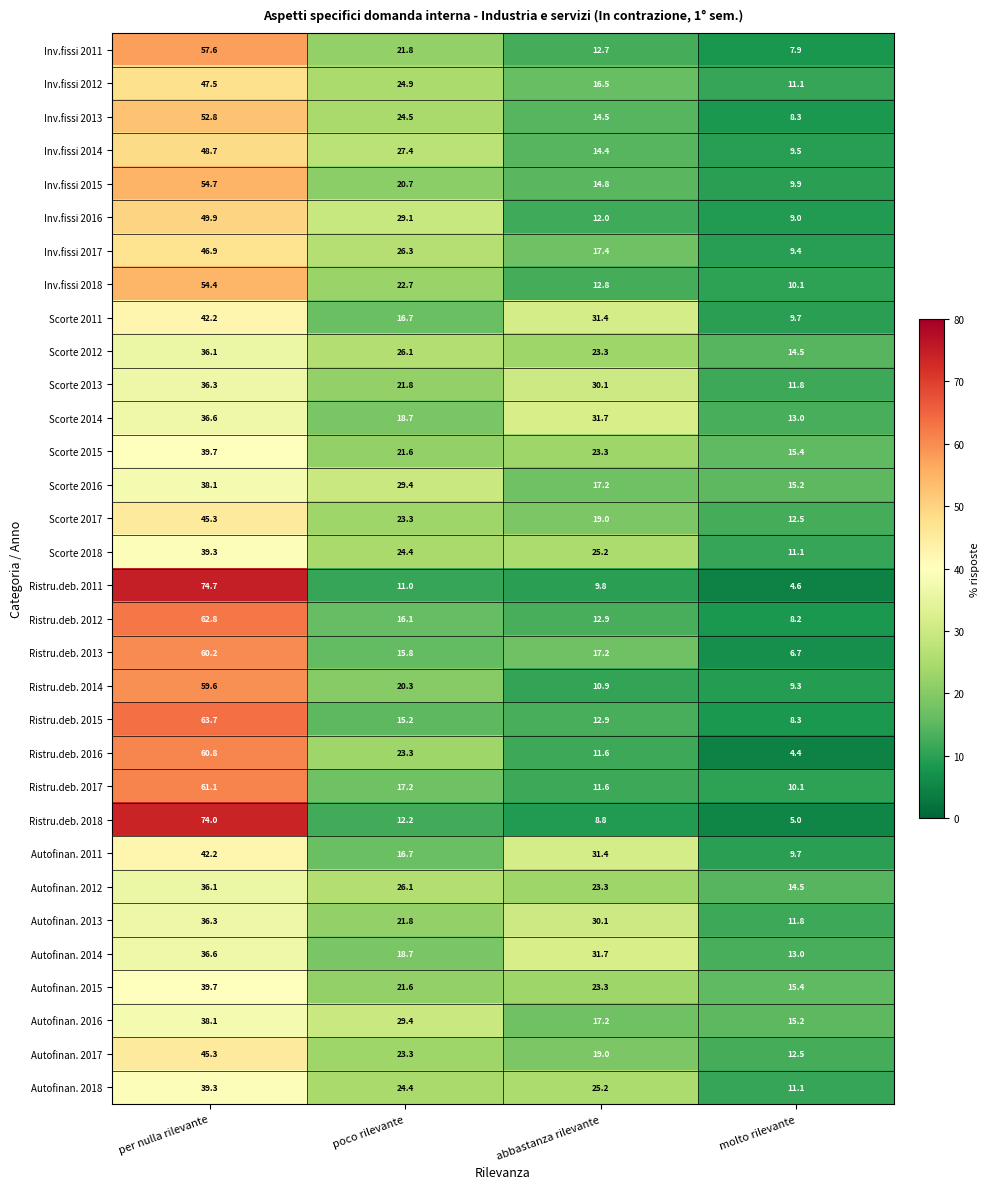

What is the total value across all series at poco rilevante?

692.5